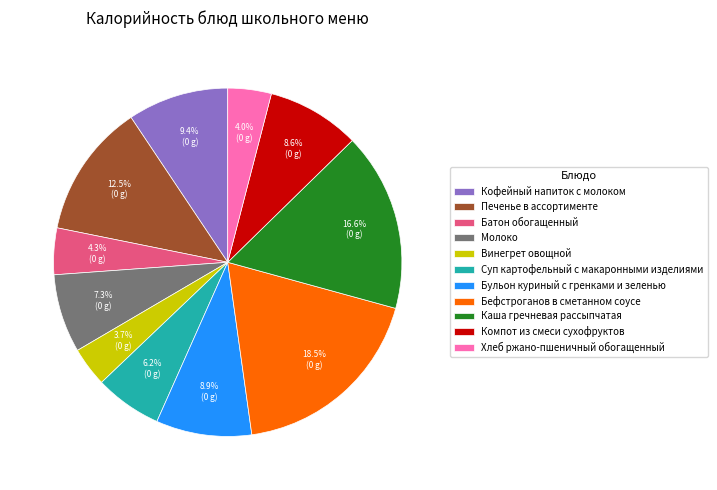

The Кофейный напиток с молоком slice represents 1% of the pie. True or false?

False